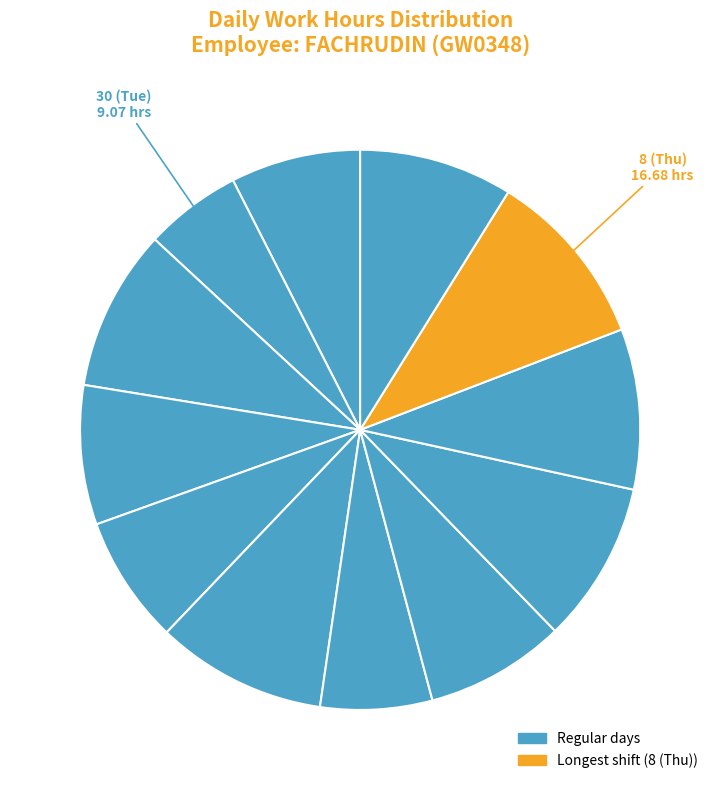

Which category has the biggest portion of the pie?

8 (Thu)